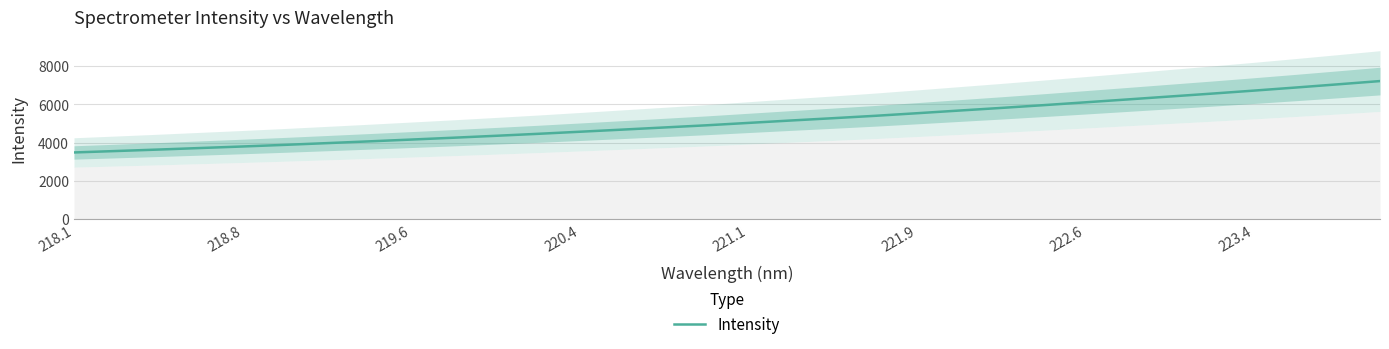

The value of Intensity at 219.6 is 4161.0. True or false?

True